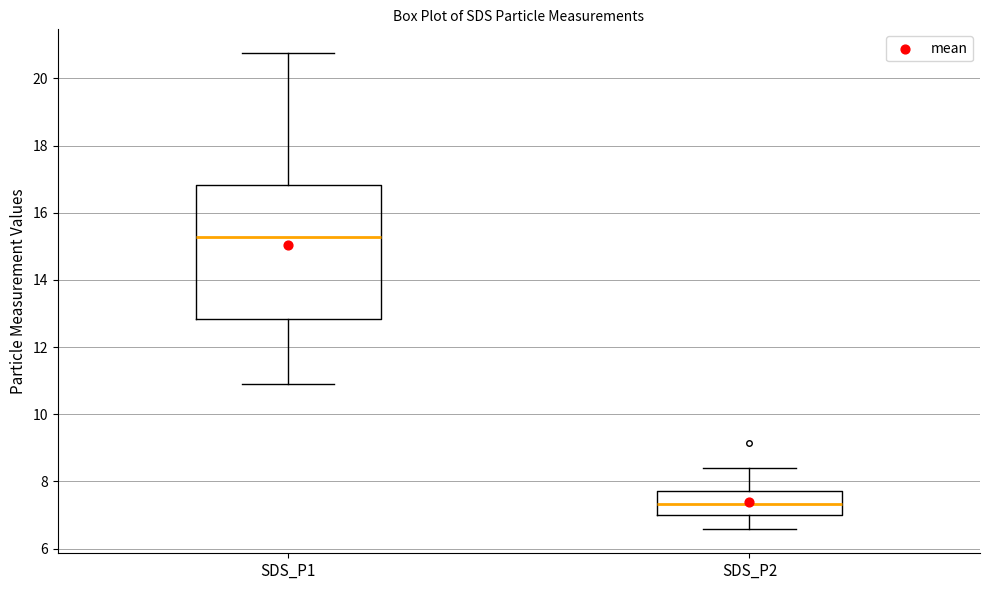

Reading left to right, read every box against the y-axis: the position of its median line, the range the box covers, and the ends of its whiskers. The values are not printed on the chart, so give them approximately, as read against the axis.

SDS_P1: median 15.2, box 12.8 to 16.8, whiskers 11.0 to 20.8
SDS_P2: median 7.4, box 7.0 to 7.8, whiskers 6.6 to 8.4